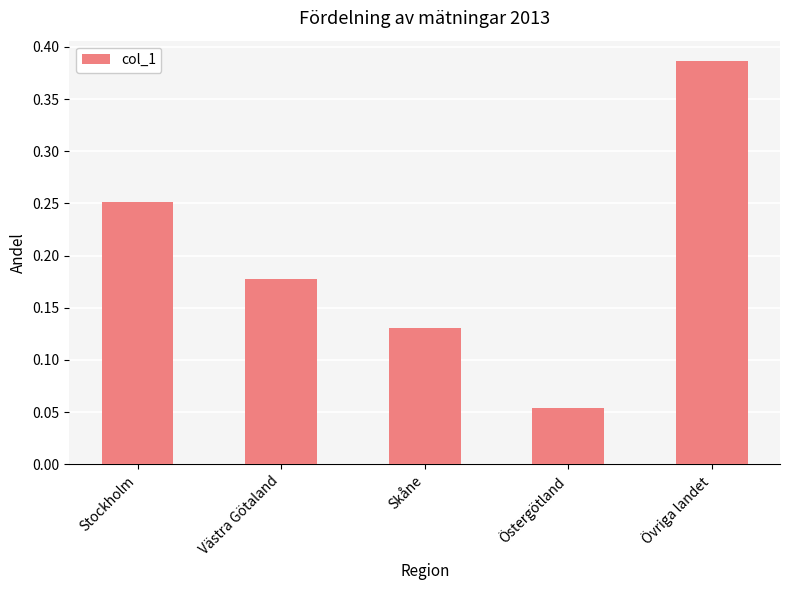

What position from the right is Skåne?

3